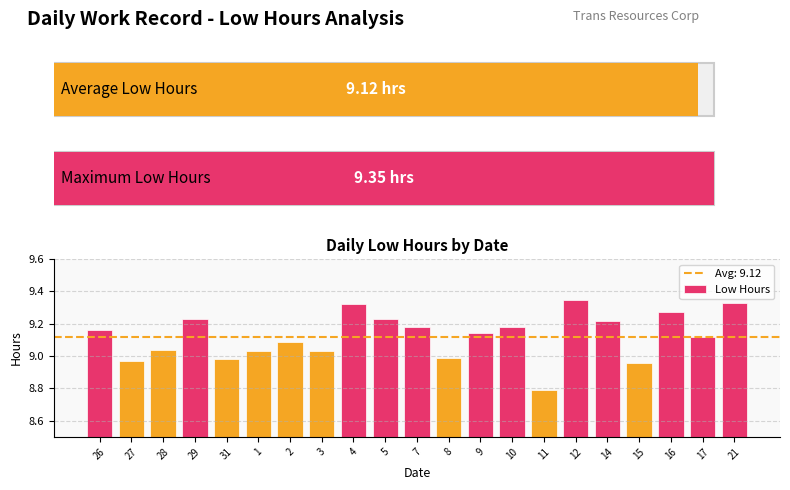

Which category has the lowest value across all series?

11